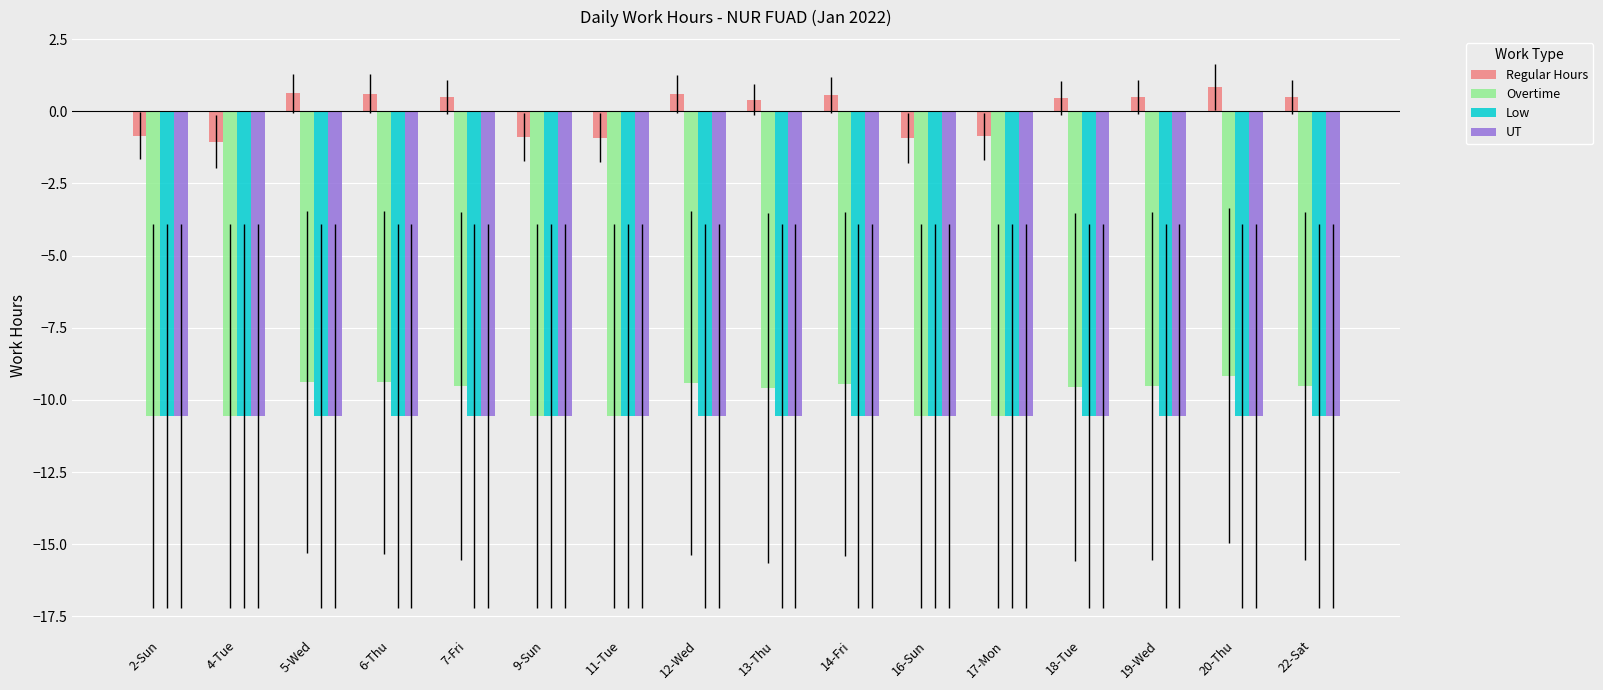

What is the highest value of the Low series?

-10.6